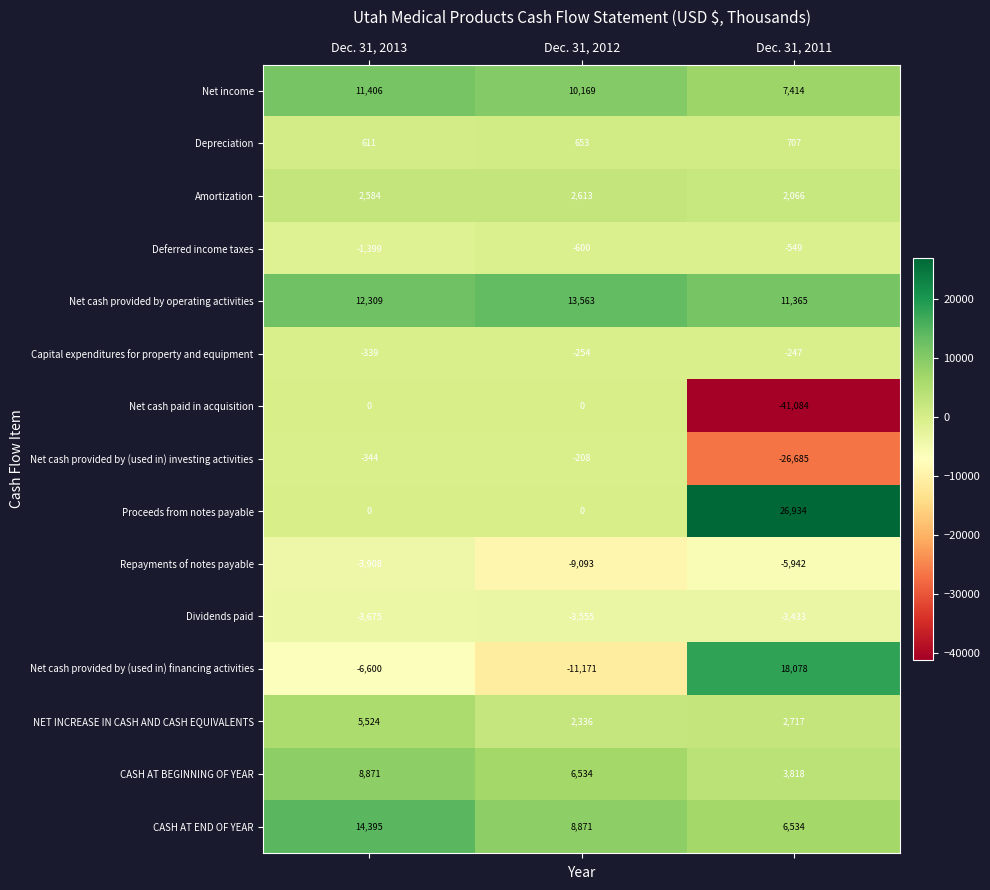

What is the approximate value of Dividends paid at Dec. 31, 2012, to the nearest 5?

-3555